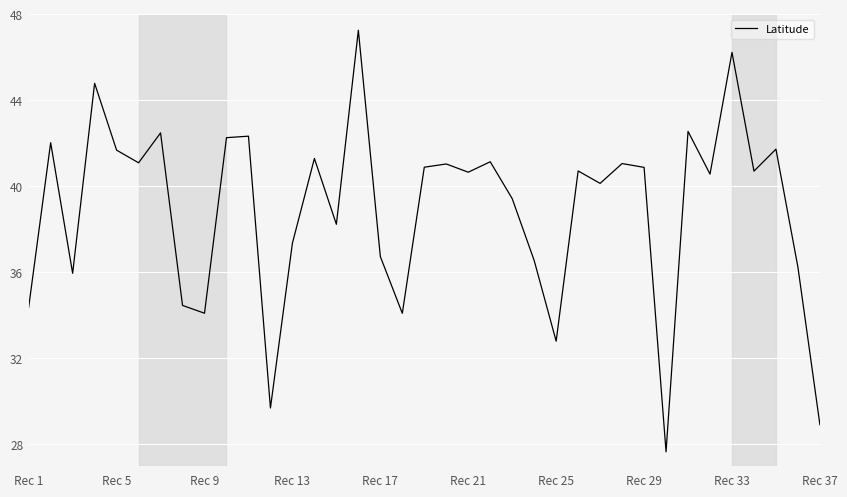

What is the smallest value displayed?

27.6